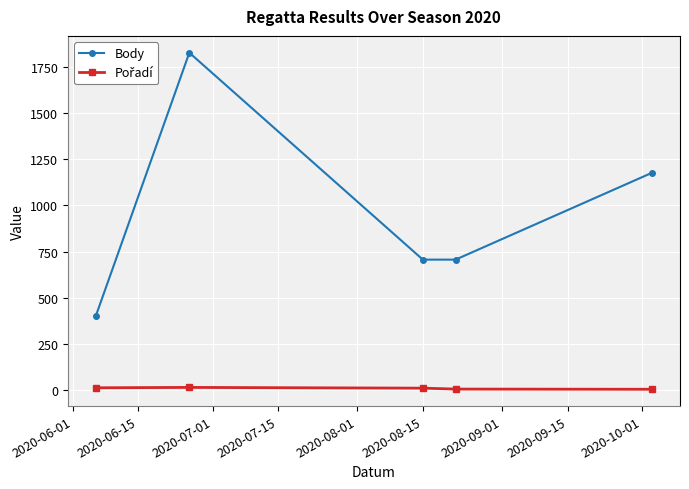

What is the greatest value displayed?

1826